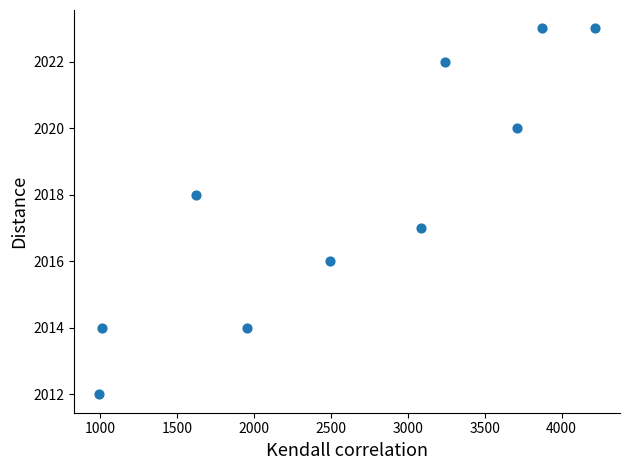

What is the range of X values (max minus min)?

3224